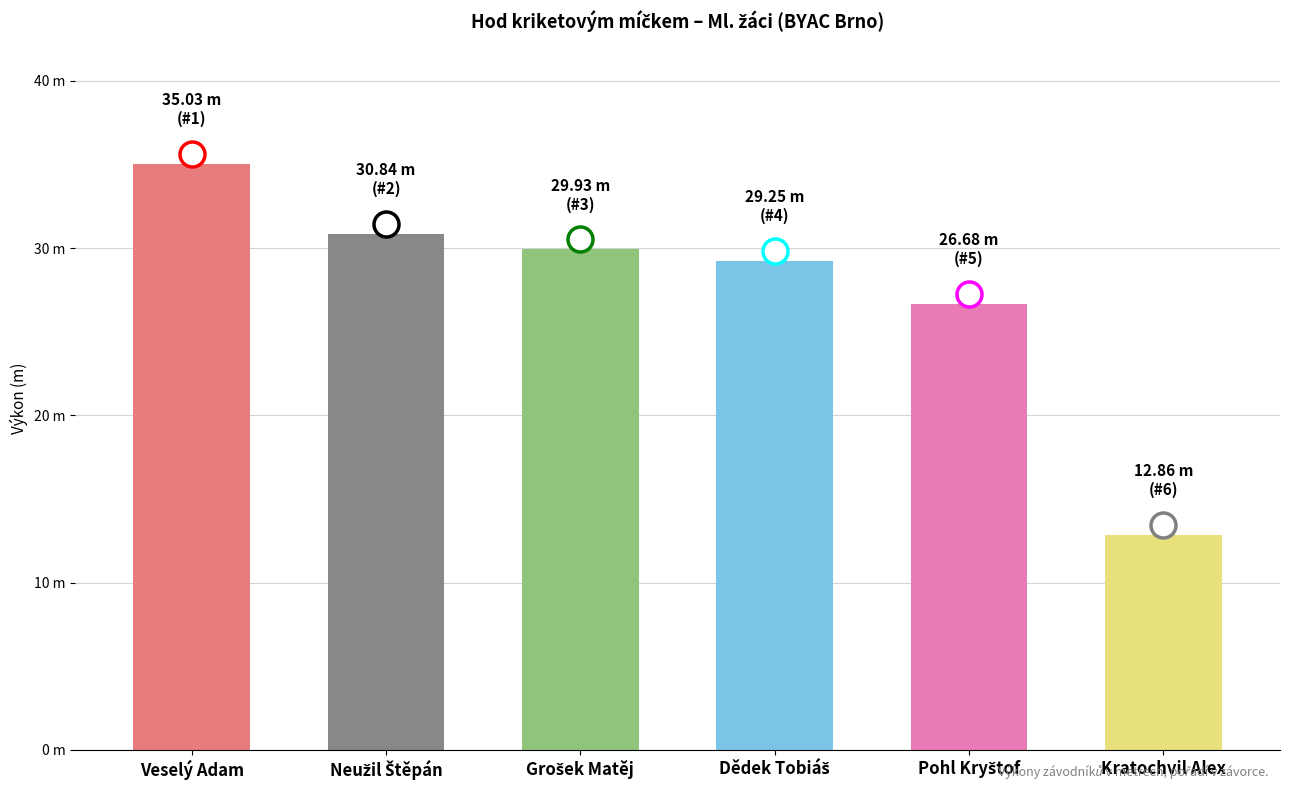

Does the chart contain any negative values?

No